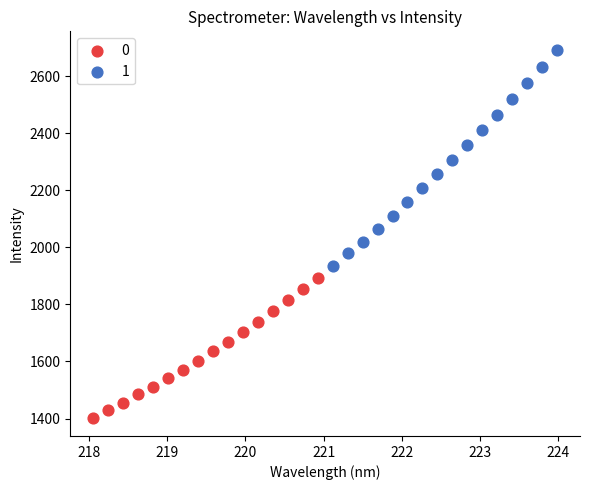

What are all the series names shown in the legend?

0, 1